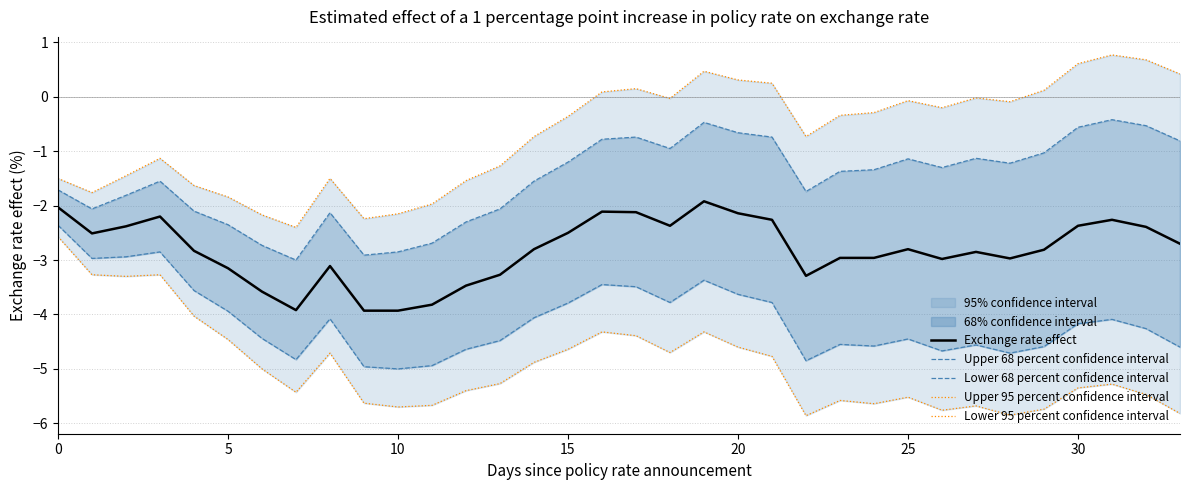

What is the maximum value shown in the chart?

0.8